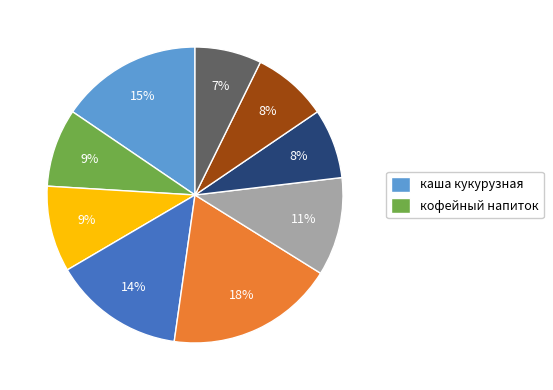

To the nearest percent, what is the difference between the largest and smallest slice percentages?

11%